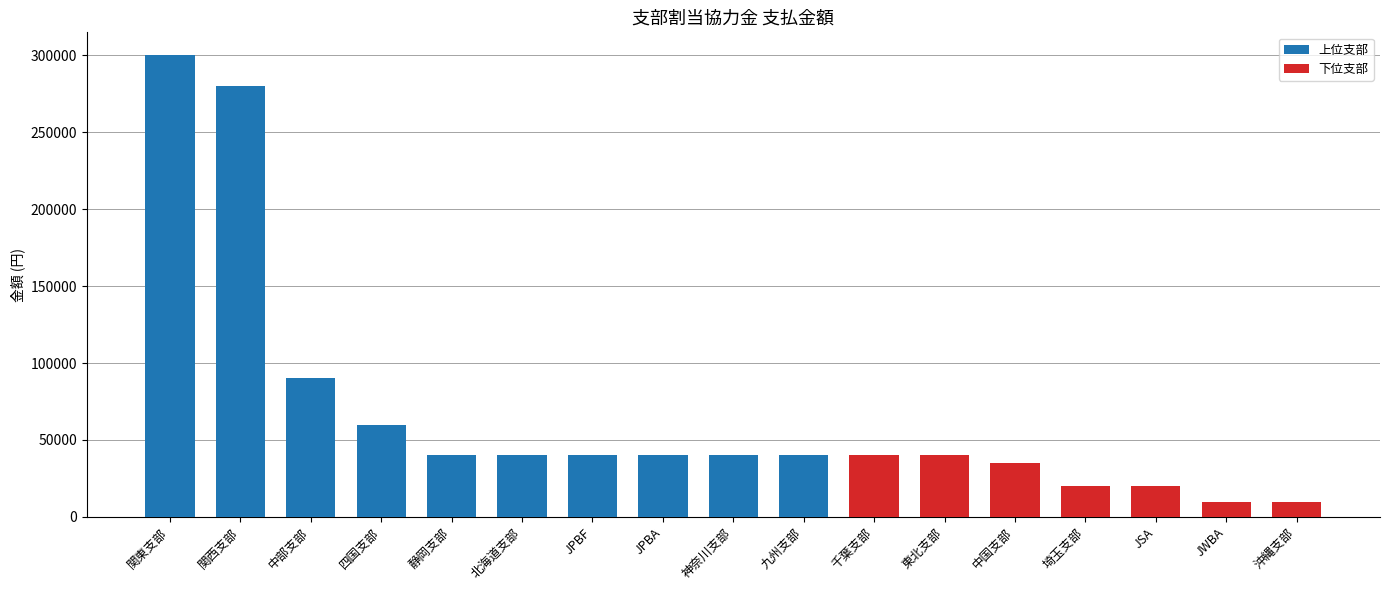

What is the label of the 11th bar from the right?

JPBF(24)